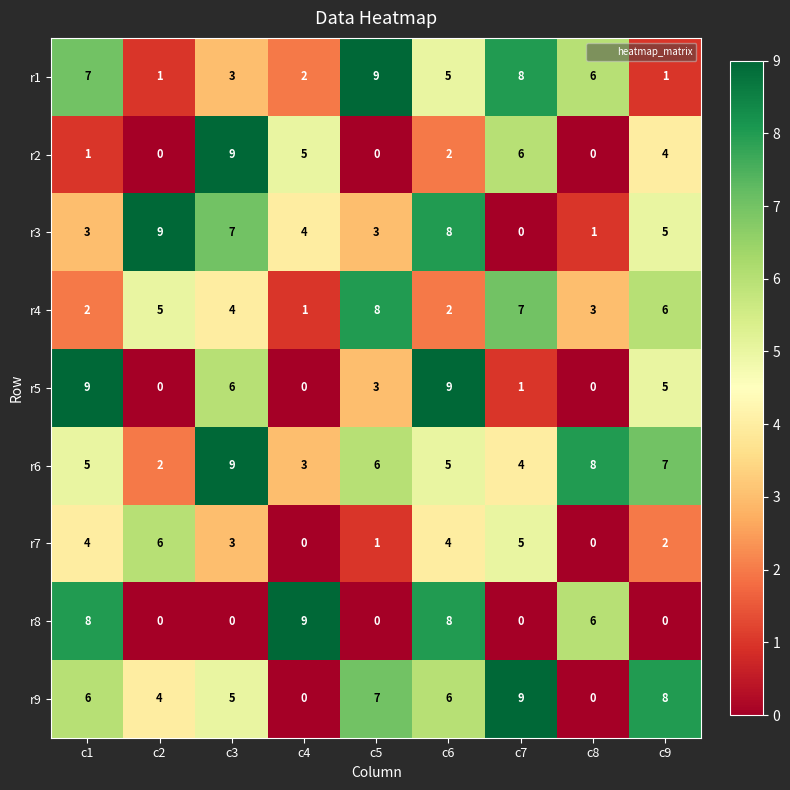

Which series has the largest total across all categories?

r6